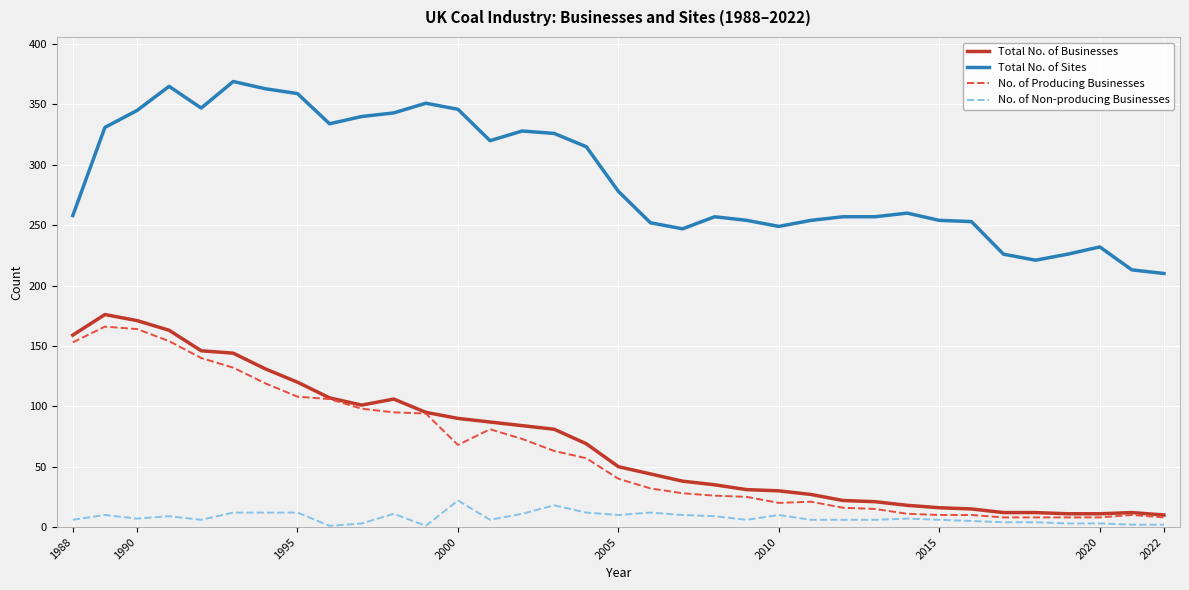

What is the greatest value displayed?

369